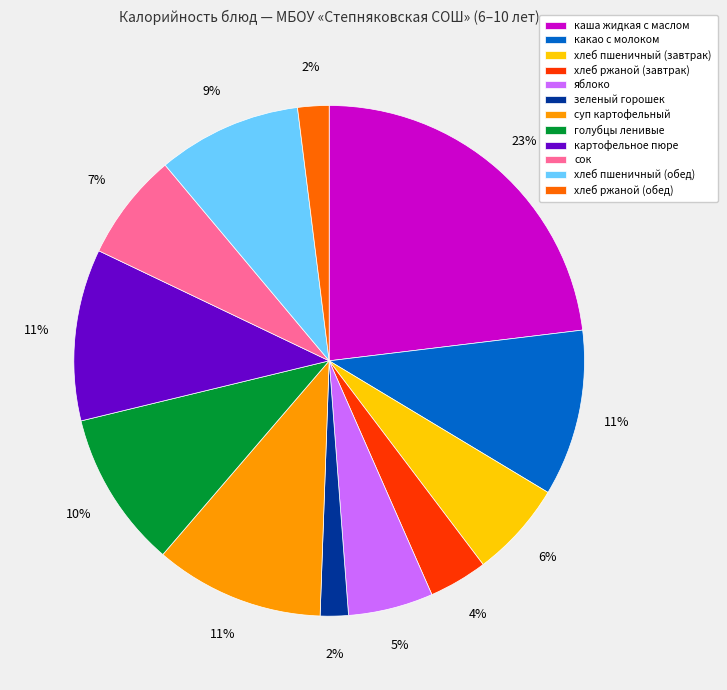

To the nearest percent, what percentage of the pie is каша жидкая с маслом?

23%